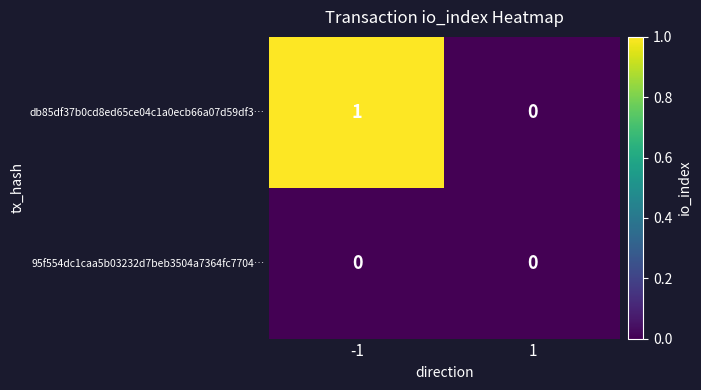

Which series has the widest spread of values?

db85df37b0cd8ed65ce04c1a0ecb66a07d59df3…